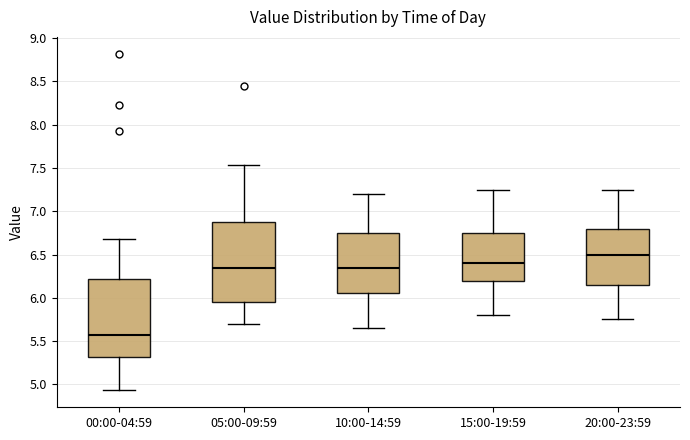

Reading left to right, transcribe this box plot: for each box, give where its median line is, the range the box spans, and where its two whiskers end, as read against the y-axis. The values are not printed on the chart, so give them approximately, as read against the axis.

00:00-04:59: median 5.55, box 5.30 to 6.20, whiskers 4.95 to 6.70
05:00-09:59: median 6.35, box 5.95 to 6.90, whiskers 5.70 to 7.55
10:00-14:59: median 6.35, box 6.05 to 6.75, whiskers 5.65 to 7.20
15:00-19:59: median 6.40, box 6.20 to 6.75, whiskers 5.80 to 7.25
20:00-23:59: median 6.50, box 6.15 to 6.80, whiskers 5.75 to 7.25